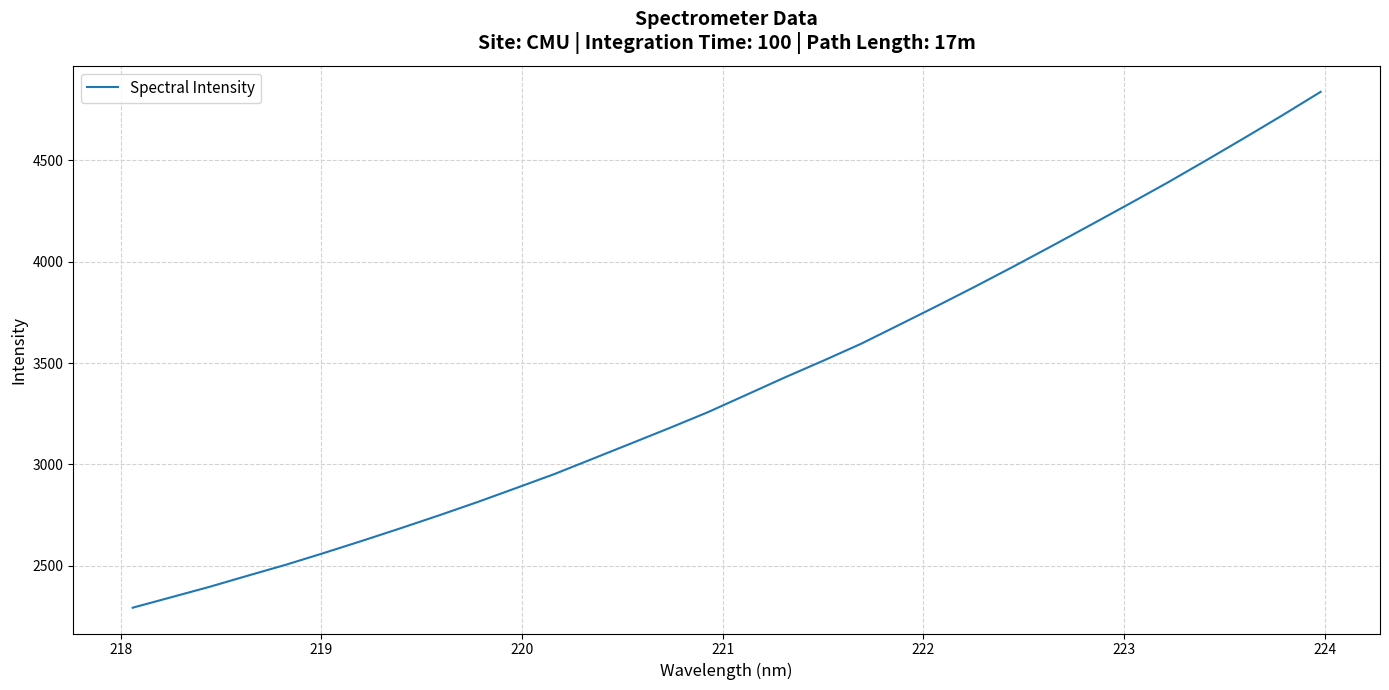

What is the difference between the maximum and minimum values?

2544.0